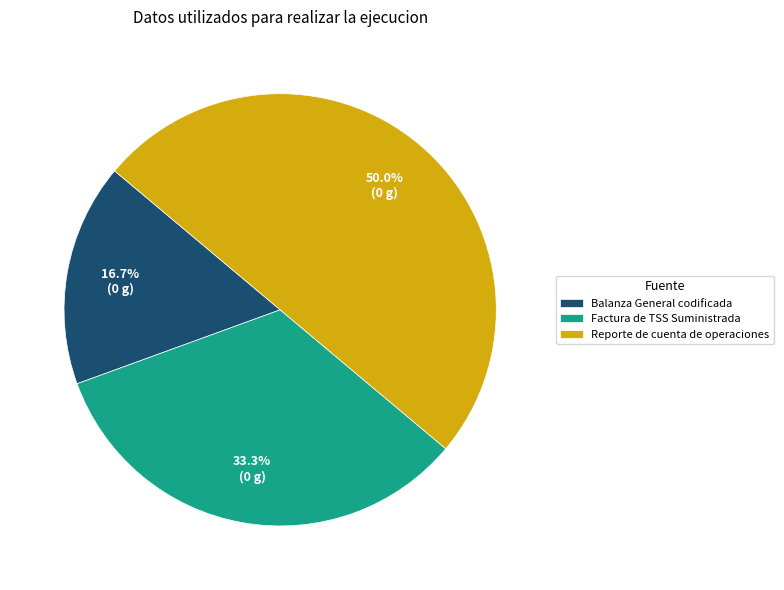

Which has a higher value, Balanza General codificada or Factura de TSS Suministrada?

Factura de TSS Suministrada